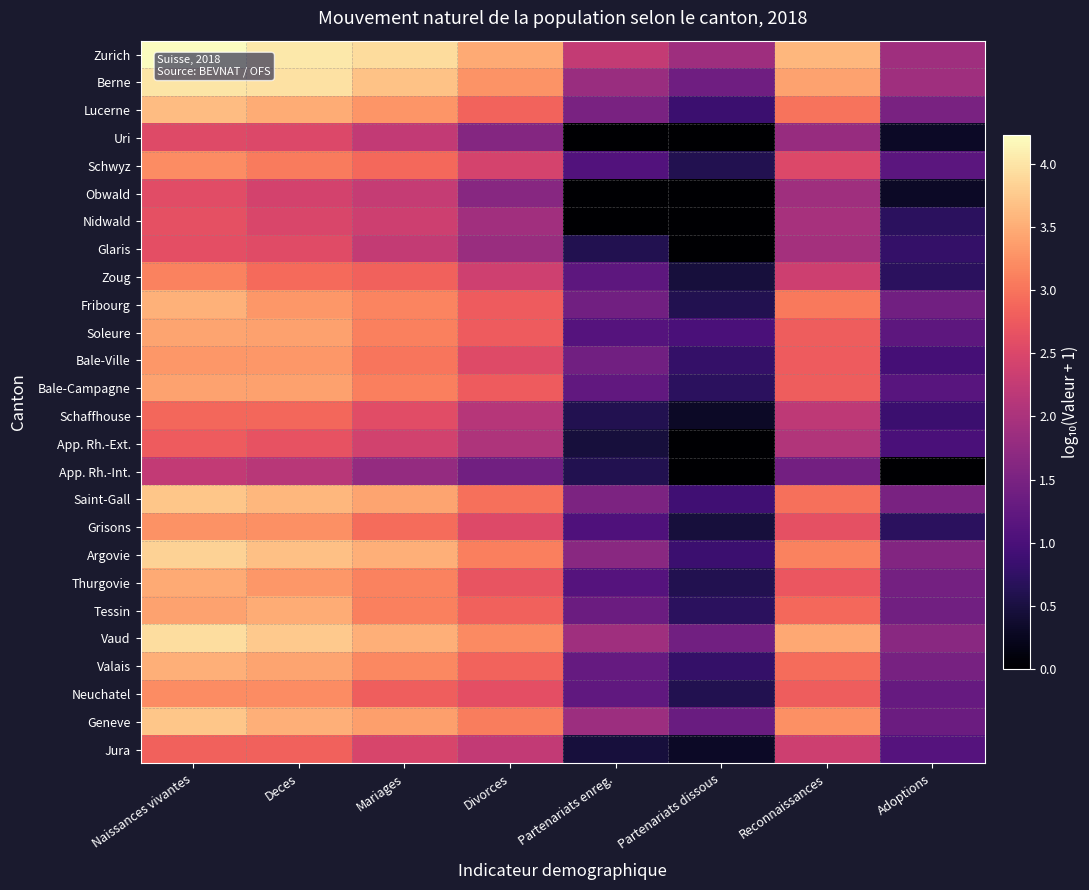

Reading right to left, transcribe all the data shown in this chart.

Zurich: Adoptions=1.9	Reconnaissances=3.6	Partenariats dissous=1.9	Partenariats enreg.=2.3	Divorces=3.5	Mariages=3.9	Deces=4.0	Naissances vivantes=4.2
Berne: Adoptions=1.9	Reconnaissances=3.4	Partenariats dissous=1.4	Partenariats enreg.=1.8	Divorces=3.3	Mariages=3.7	Deces=4.0	Naissances vivantes=4.0
Lucerne: Adoptions=1.5	Reconnaissances=3.0	Partenariats dissous=0.8	Partenariats enreg.=1.5	Divorces=2.8	Mariages=3.3	Deces=3.5	Naissances vivantes=3.6
Uri: Adoptions=0.3	Reconnaissances=1.8	Partenariats dissous=0.0	Partenariats enreg.=0.0	Divorces=1.6	Mariages=2.2	Deces=2.5	Naissances vivantes=2.6
Schwyz: Adoptions=1.2	Reconnaissances=2.5	Partenariats dissous=0.6	Partenariats enreg.=1.1	Divorces=2.4	Mariages=2.9	Deces=3.1	Naissances vivantes=3.2
Obwald: Adoptions=0.3	Reconnaissances=1.9	Partenariats dissous=0.0	Partenariats enreg.=0.0	Divorces=1.6	Mariages=2.3	Deces=2.4	Naissances vivantes=2.6
Nidwald: Adoptions=0.7	Reconnaissances=2.0	Partenariats dissous=0.0	Partenariats enreg.=0.0	Divorces=1.9	Mariages=2.4	Deces=2.5	Naissances vivantes=2.6
Glaris: Adoptions=0.8	Reconnaissances=1.9	Partenariats dissous=0.0	Partenariats enreg.=0.6	Divorces=1.8	Mariages=2.3	Deces=2.6	Naissances vivantes=2.6
Zoug: Adoptions=0.7	Reconnaissances=2.4	Partenariats dissous=0.5	Partenariats enreg.=1.2	Divorces=2.4	Mariages=2.8	Deces=2.9	Naissances vivantes=3.1
Fribourg: Adoptions=1.4	Reconnaissances=3.0	Partenariats dissous=0.6	Partenariats enreg.=1.4	Divorces=2.8	Mariages=3.1	Deces=3.3	Naissances vivantes=3.5
Soleure: Adoptions=1.2	Reconnaissances=2.8	Partenariats dissous=1.0	Partenariats enreg.=1.1	Divorces=2.8	Mariages=3.1	Deces=3.4	Naissances vivantes=3.4
Bale-Ville: Adoptions=1.0	Reconnaissances=2.8	Partenariats dissous=0.8	Partenariats enreg.=1.4	Divorces=2.6	Mariages=3.0	Deces=3.3	Naissances vivantes=3.3
Bale-Campagne: Adoptions=1.1	Reconnaissances=2.8	Partenariats dissous=0.7	Partenariats enreg.=1.3	Divorces=2.8	Mariages=3.1	Deces=3.4	Naissances vivantes=3.4
Schaffhouse: Adoptions=0.8	Reconnaissances=2.2	Partenariats dissous=0.3	Partenariats enreg.=0.6	Divorces=2.1	Mariages=2.6	Deces=2.9	Naissances vivantes=2.9
App. Rh.-Ext.: Adoptions=1.0	Reconnaissances=2.1	Partenariats dissous=0.0	Partenariats enreg.=0.5	Divorces=2.0	Mariages=2.4	Deces=2.7	Naissances vivantes=2.8
App. Rh.-Int.: Adoptions=0.0	Reconnaissances=1.4	Partenariats dissous=0.0	Partenariats enreg.=0.6	Divorces=1.4	Mariages=1.8	Deces=2.1	Naissances vivantes=2.2
Saint-Gall: Adoptions=1.5	Reconnaissances=3.0	Partenariats dissous=0.9	Partenariats enreg.=1.5	Divorces=3.0	Mariages=3.4	Deces=3.6	Naissances vivantes=3.7
Grisons: Adoptions=0.7	Reconnaissances=2.6	Partenariats dissous=0.5	Partenariats enreg.=1.0	Divorces=2.5	Mariages=2.9	Deces=3.3	Naissances vivantes=3.3
Argovie: Adoptions=1.6	Reconnaissances=3.1	Partenariats dissous=0.8	Partenariats enreg.=1.7	Divorces=3.1	Mariages=3.5	Deces=3.7	Naissances vivantes=3.8
Thurgovie: Adoptions=1.4	Reconnaissances=2.7	Partenariats dissous=0.6	Partenariats enreg.=1.1	Divorces=2.7	Mariages=3.1	Deces=3.3	Naissances vivantes=3.5
Tessin: Adoptions=1.4	Reconnaissances=2.9	Partenariats dissous=0.7	Partenariats enreg.=1.3	Divorces=2.8	Mariages=3.1	Deces=3.5	Naissances vivantes=3.4
Vaud: Adoptions=1.7	Reconnaissances=3.5	Partenariats dissous=1.4	Partenariats enreg.=1.9	Divorces=3.2	Mariages=3.5	Deces=3.8	Naissances vivantes=3.9
Valais: Adoptions=1.5	Reconnaissances=2.9	Partenariats dissous=0.8	Partenariats enreg.=1.3	Divorces=2.9	Mariages=3.2	Deces=3.4	Naissances vivantes=3.5
Neuchatel: Adoptions=1.3	Reconnaissances=2.8	Partenariats dissous=0.6	Partenariats enreg.=1.2	Divorces=2.6	Mariages=2.8	Deces=3.2	Naissances vivantes=3.2
Geneve: Adoptions=1.3	Reconnaissances=3.2	Partenariats dissous=1.3	Partenariats enreg.=1.9	Divorces=3.1	Mariages=3.4	Deces=3.5	Naissances vivantes=3.7
Jura: Adoptions=1.1	Reconnaissances=2.4	Partenariats dissous=0.3	Partenariats enreg.=0.5	Divorces=2.2	Mariages=2.5	Deces=2.8	Naissances vivantes=2.8